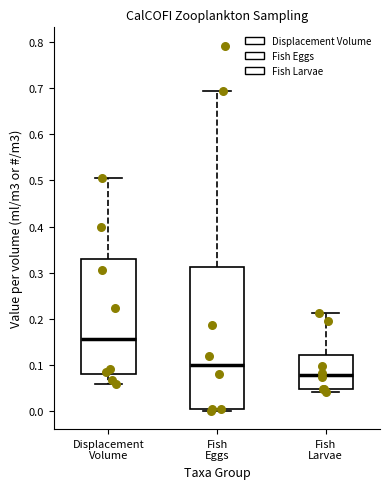

Which box's median line is the highest?

Displacement Volume